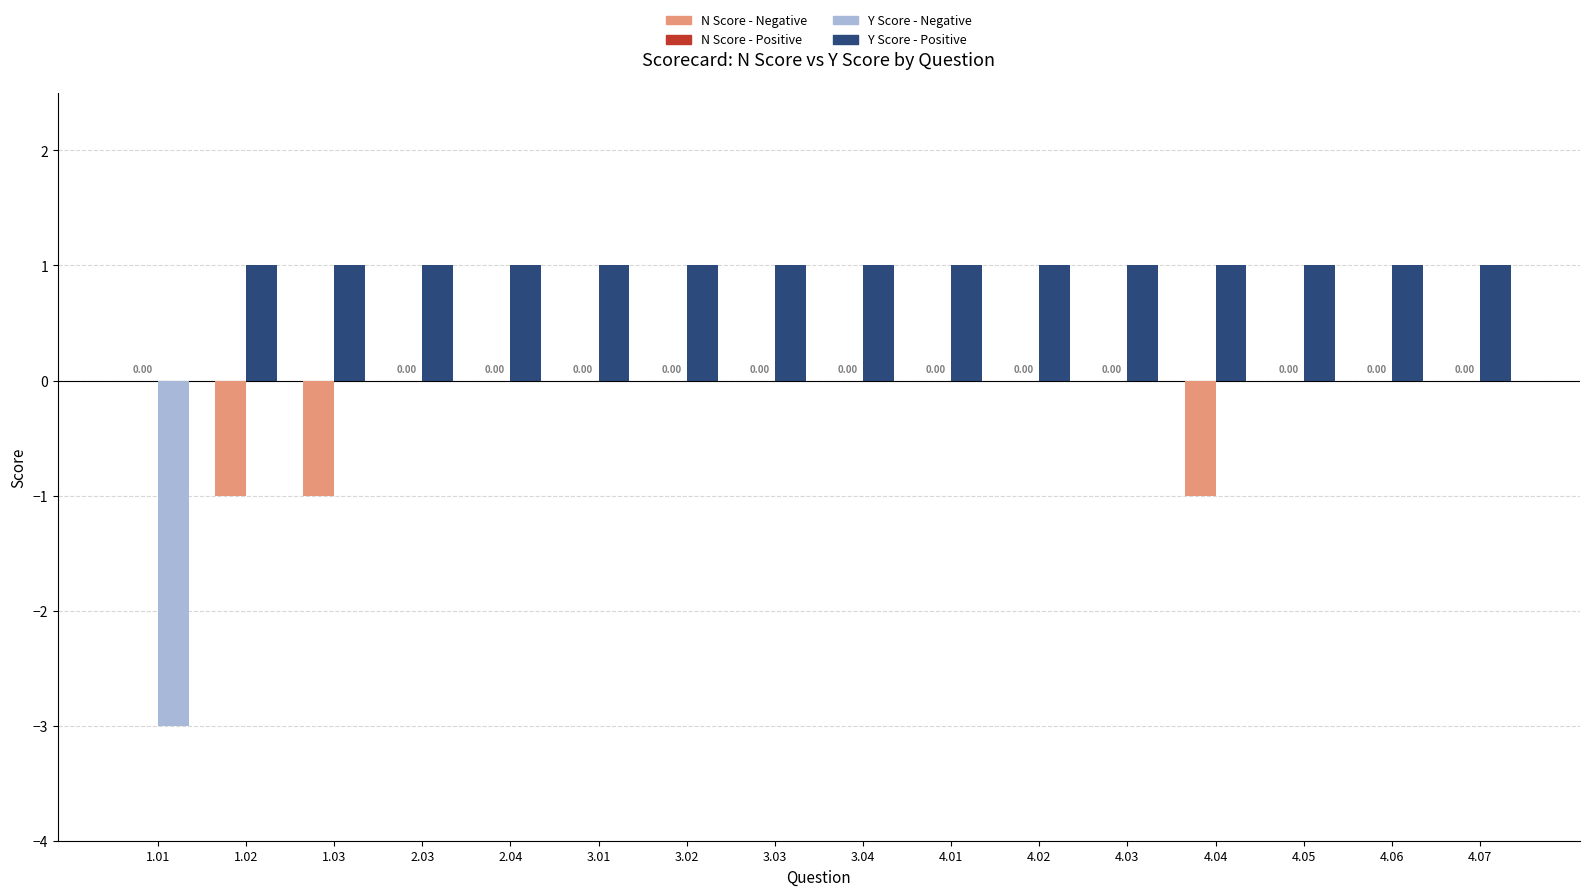

What is the total value across all series at 1.01?

-3